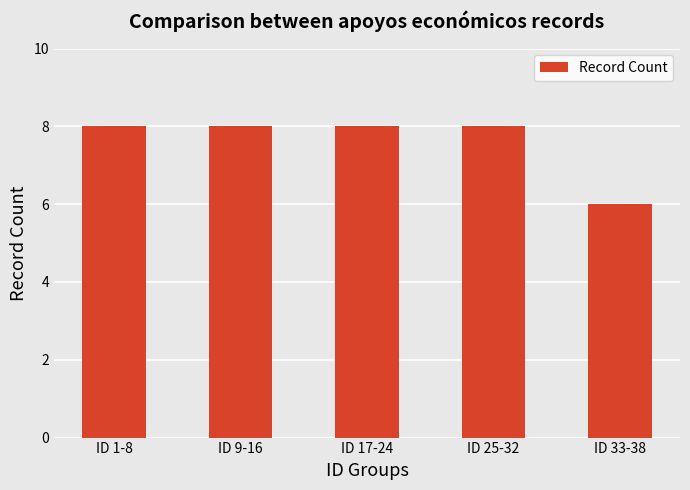

What value does the data have at ID 9-16?

8